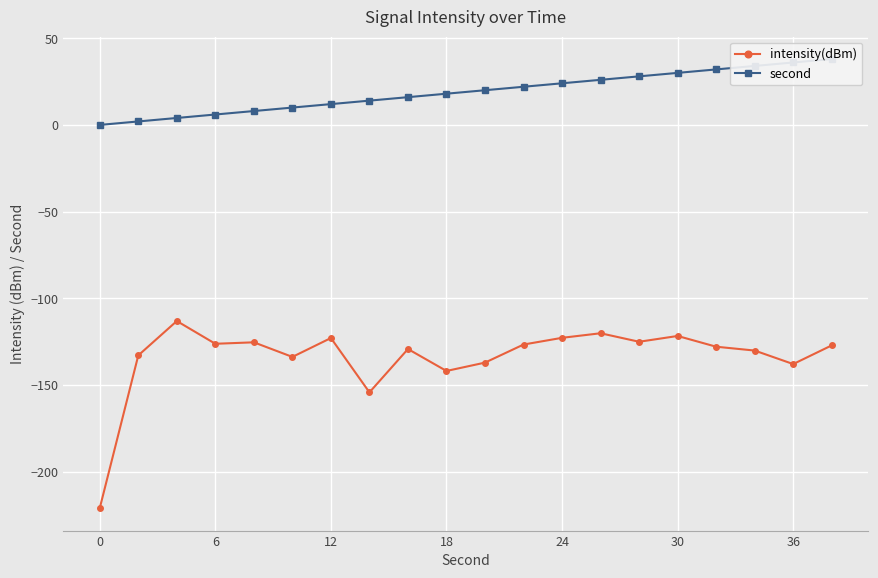

True or false: intensity(dBm) has more than 0 interior local peaks.

True